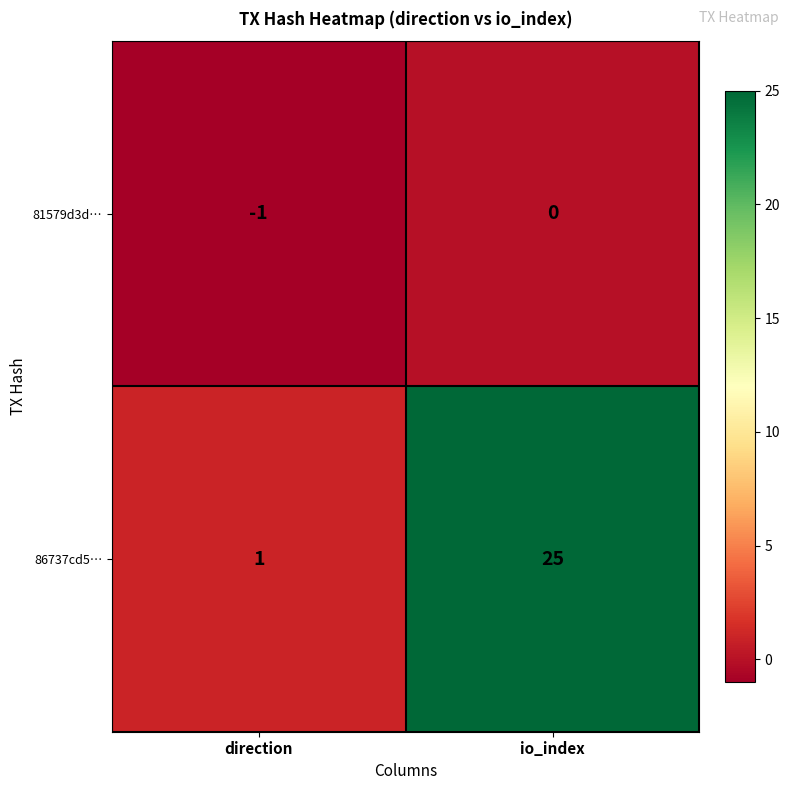

What is the sum of the 86737cd5… values at io_index and direction?

26